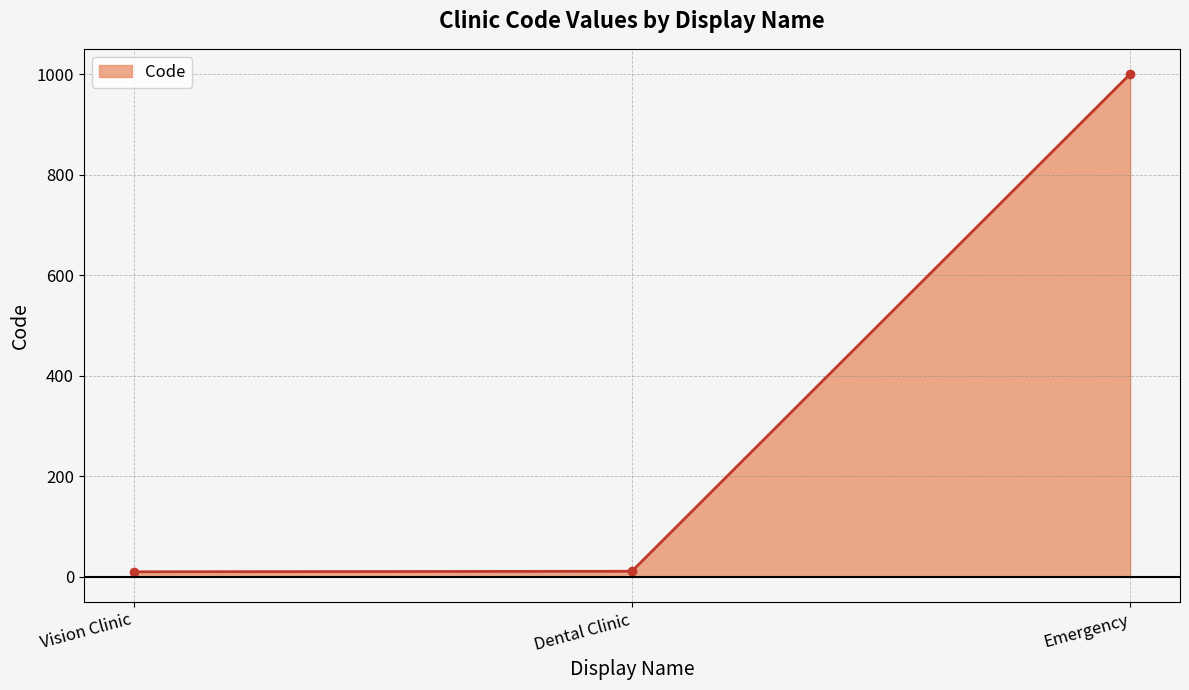

The chart shows a value of 1001 at Emergency. True or false?

True